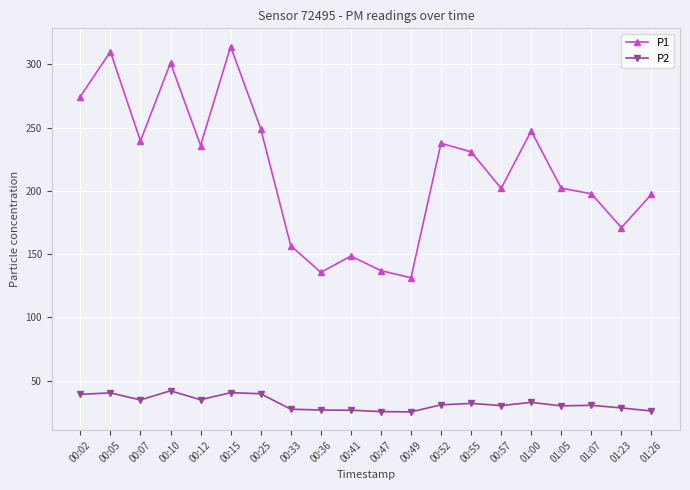

What position from the left is 01:00?

16